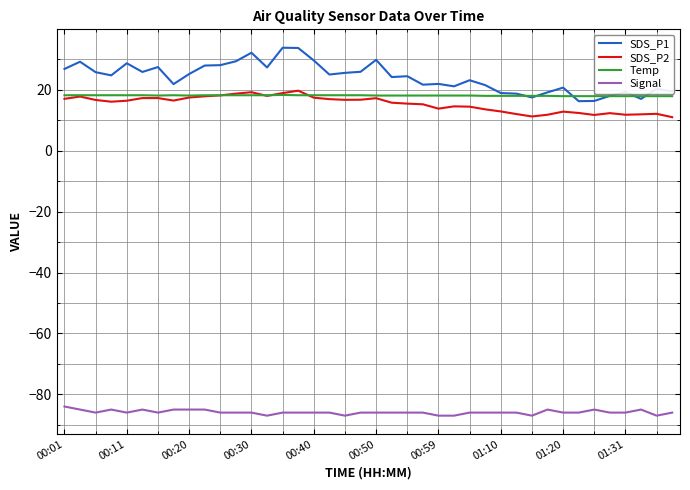

Which series has the largest total across all categories?

SDS_P1